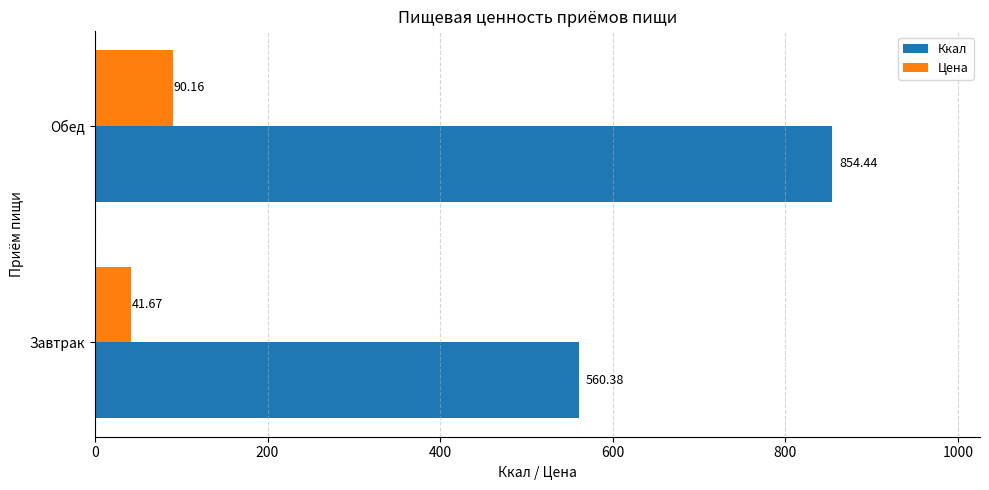

Is the value of Цена at Завтрак greater than the value of Ккал at Завтрак?

No